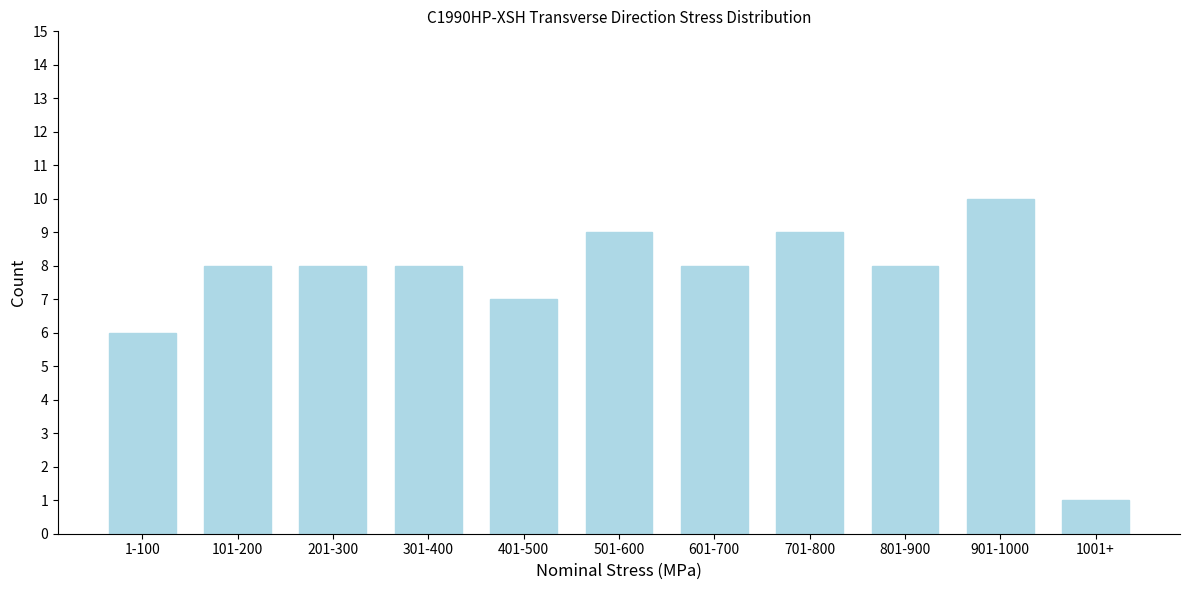

Reading right to left, what are all the values shown in this chart?

1	10	8	9	8	9	7	8	8	8	6